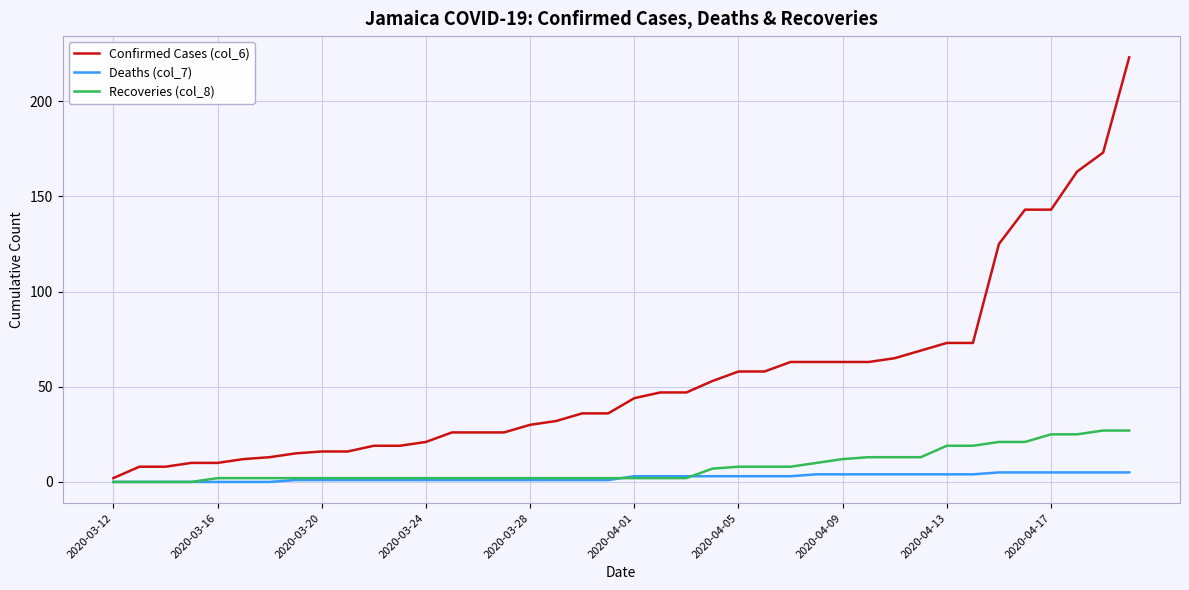

True or false: Confirmed Cases (col_6) and Deaths (col_7) intersect in this chart.

False